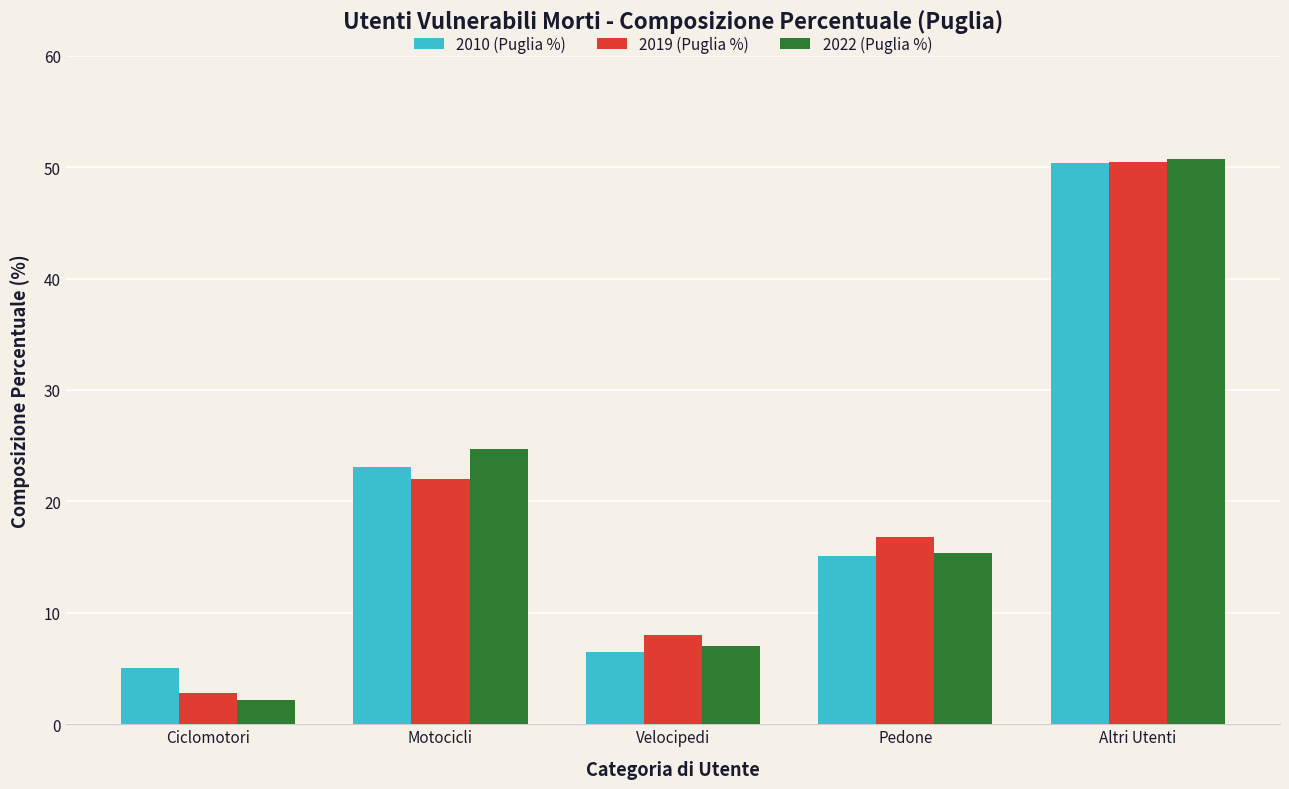

What is the sum of the 2022 (Puglia %) values at Motocicli and Velocipedi?

31.7